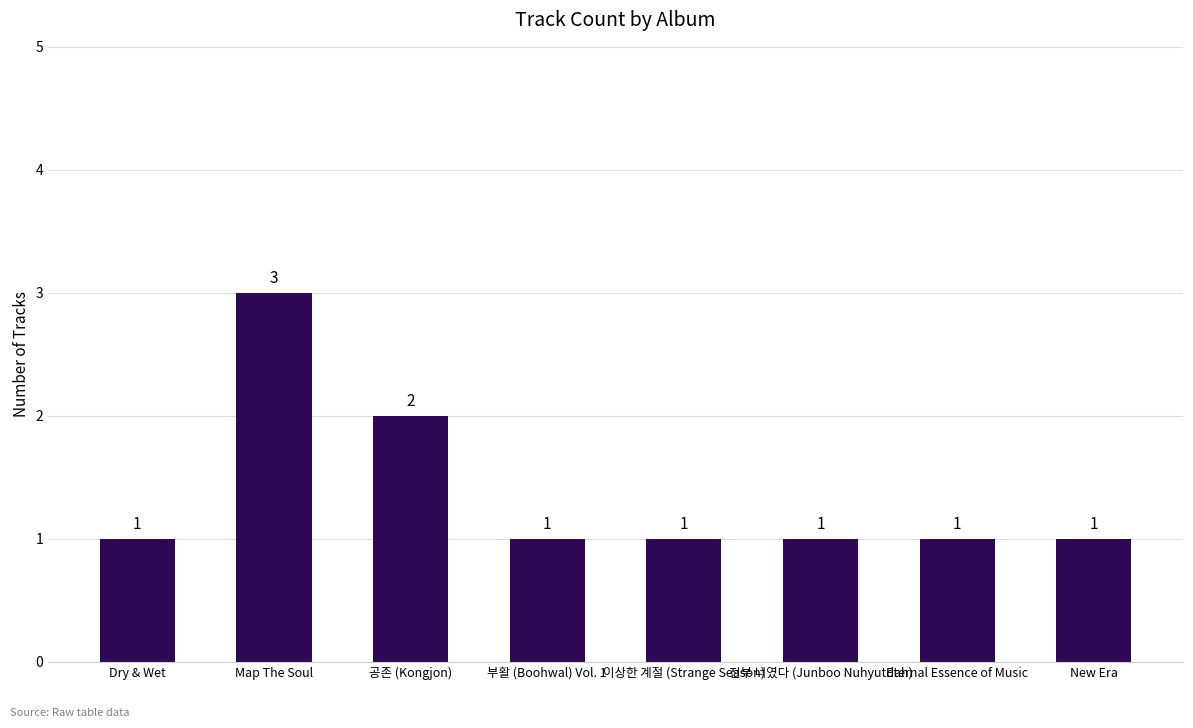

What is the value of the 4th bar from the left?

1